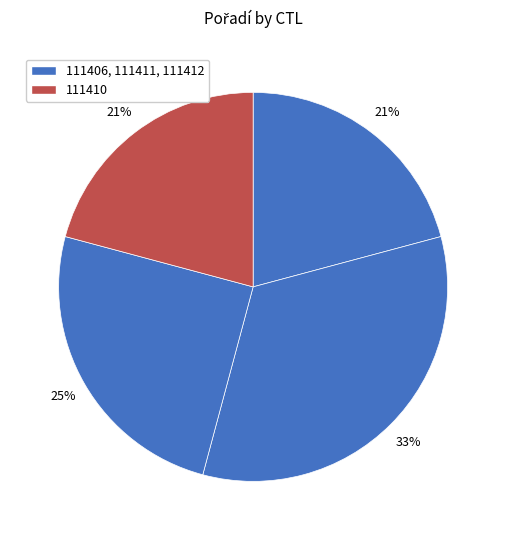

How many segments does this pie chart have?

4